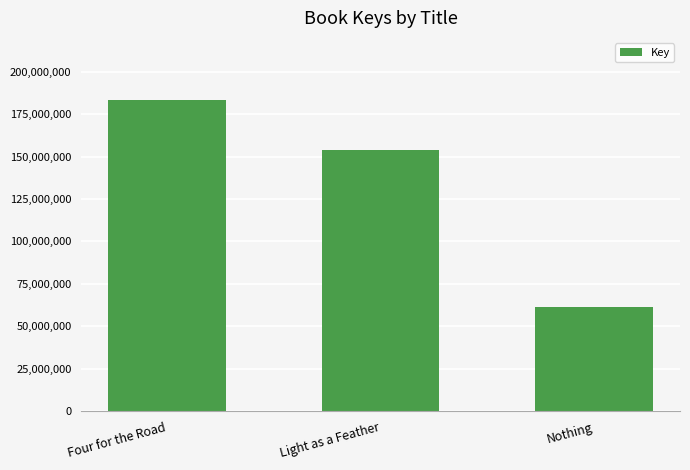

Which label corresponds to the largest value in the chart?

Four for the Road